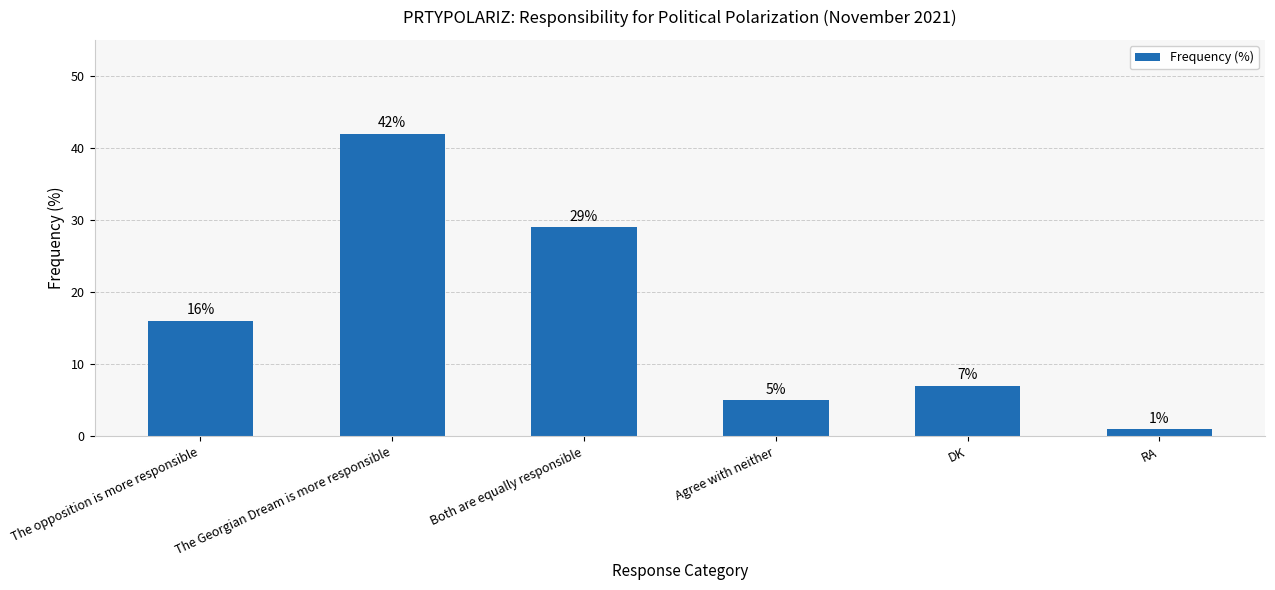

What is the label of the 2nd bar from the left?

The Georgian Dream is more responsible